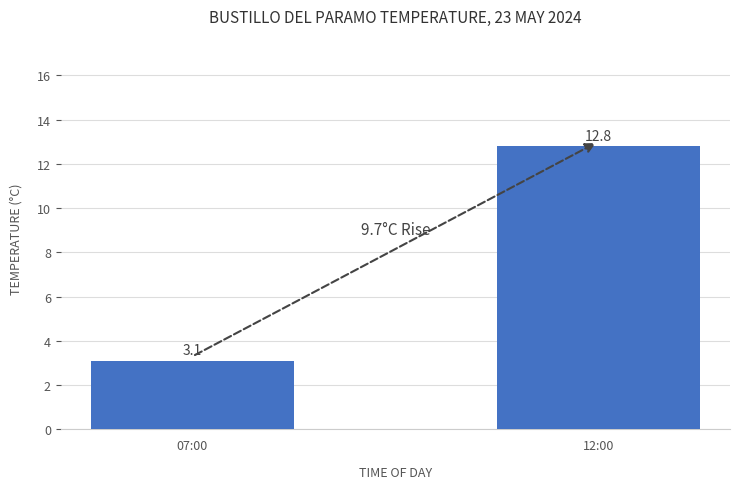

How many bars are there in total?

2